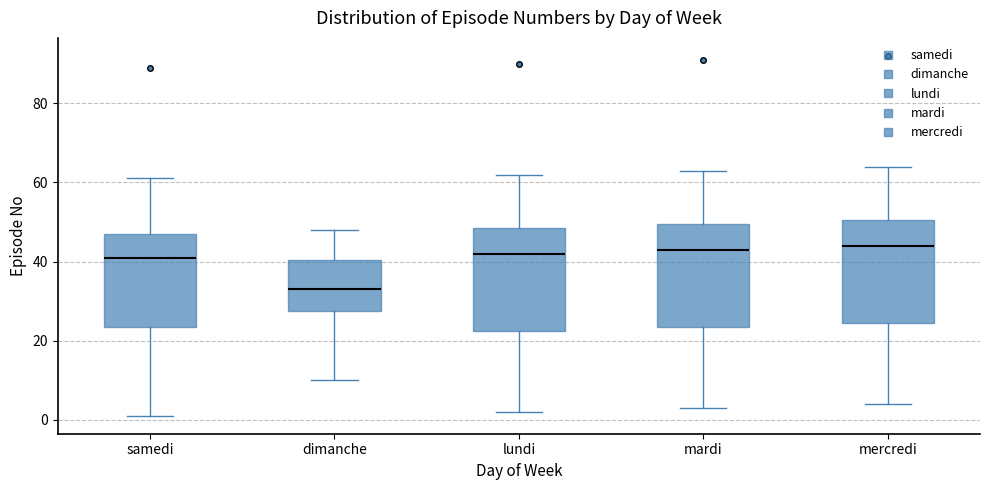

Reading left to right, read every box against the y-axis: the position of its median line, the range the box covers, and the ends of its whiskers. The values are not printed on the chart, so give them approximately, as read against the axis.

samedi: median 42, box 24 to 48, whiskers 2 to 62
dimanche: median 34, box 28 to 40, whiskers 10 to 48
lundi: median 42, box 22 to 48, whiskers 2 to 62
mardi: median 44, box 24 to 50, whiskers 4 to 64
mercredi: median 44, box 24 to 50, whiskers 4 to 64